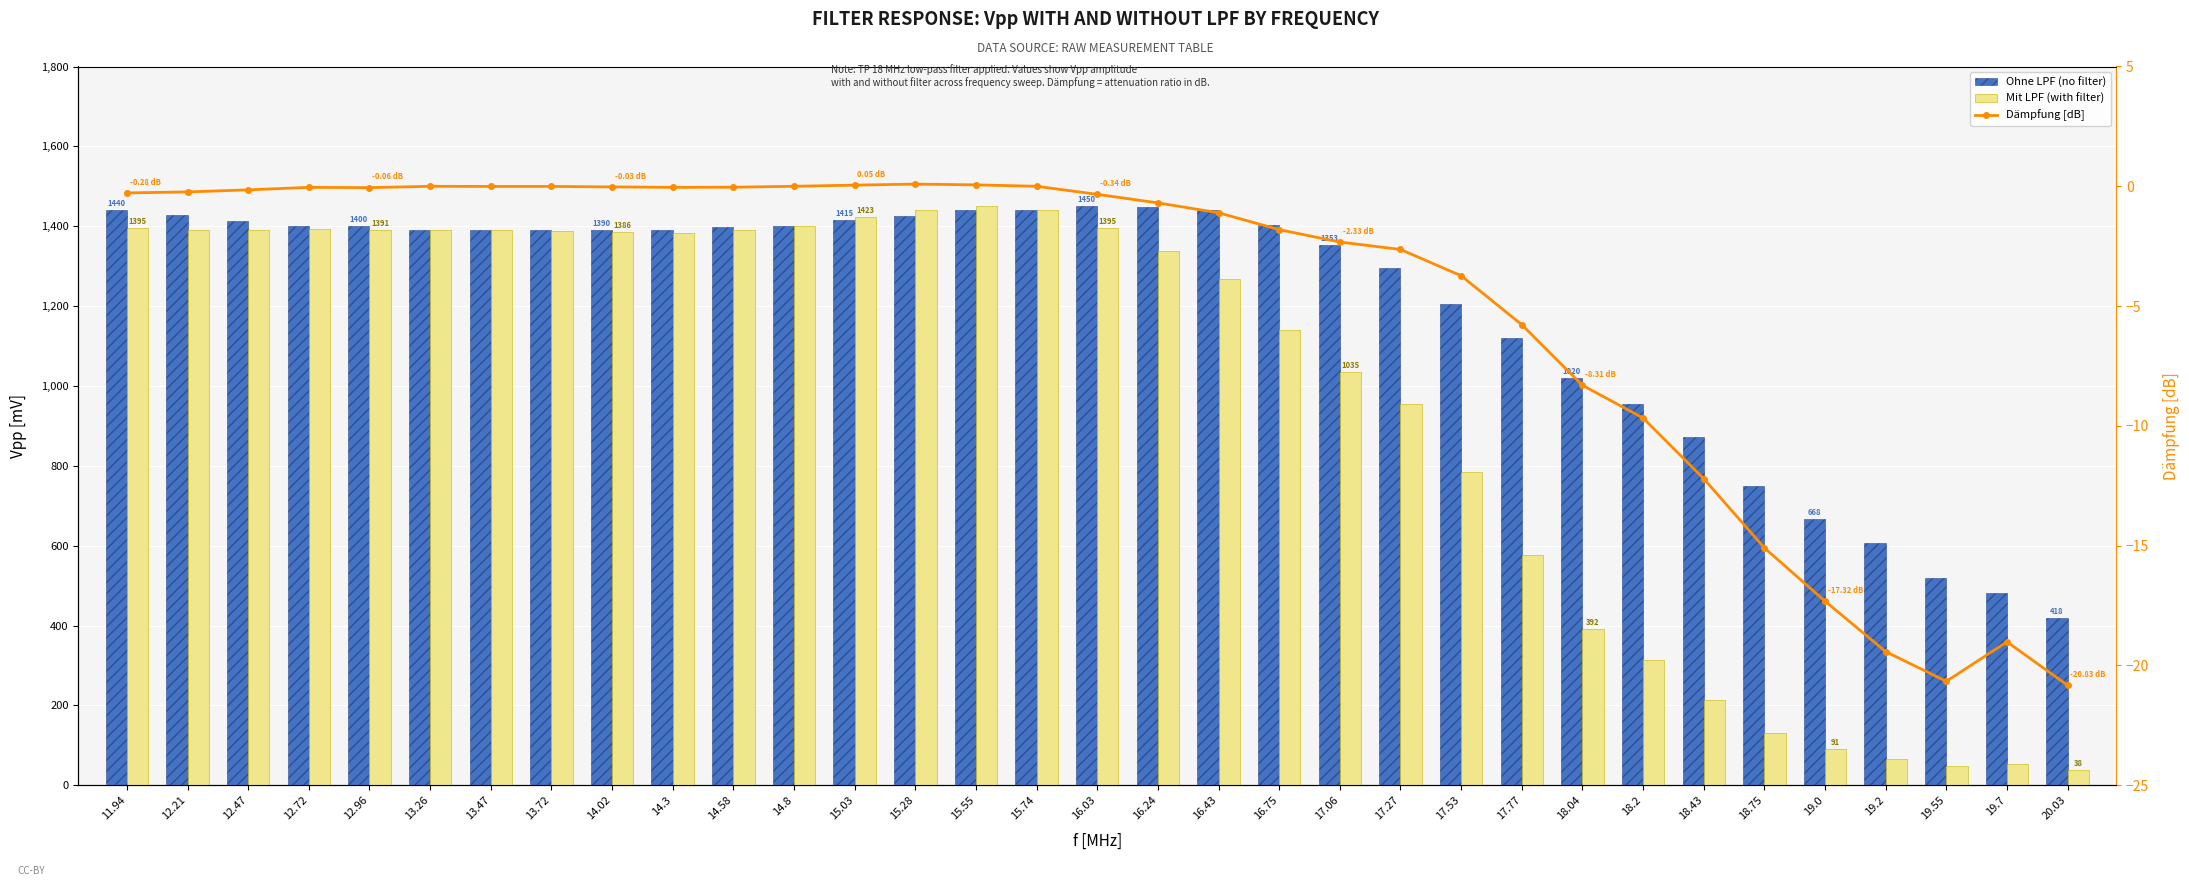

The value of Ohne LPF (no filter) at 16.03 is 775.6. True or false?

False